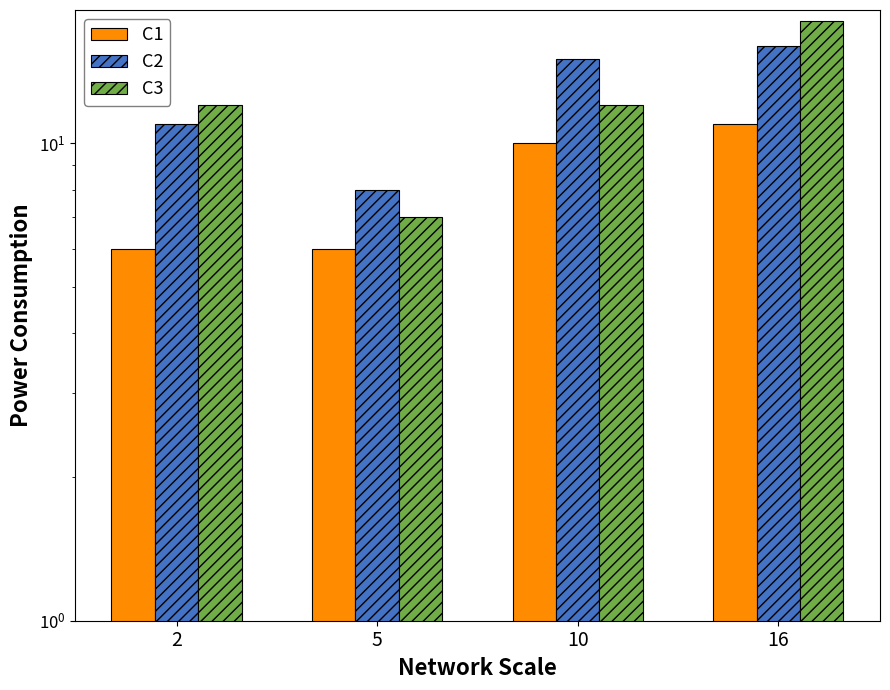

Rank the series by their maximum value, from highest to lowest.

C3, C2, C1